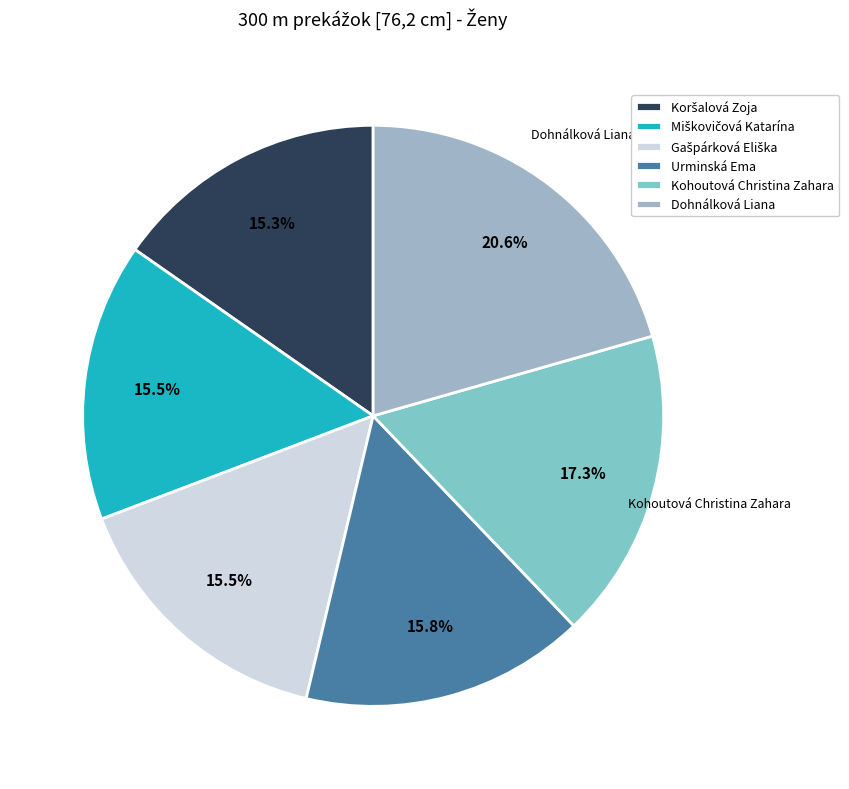

How many slices are in this pie chart?

6